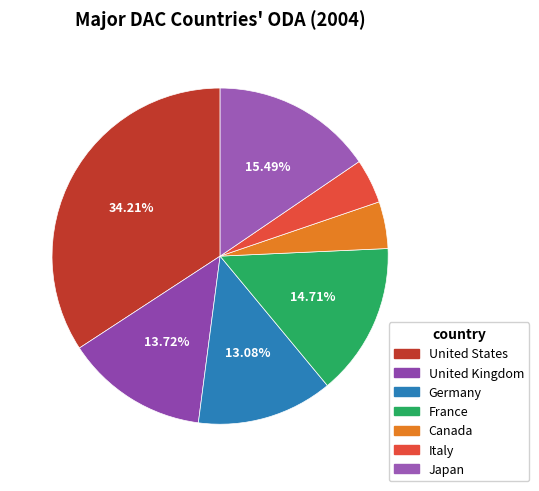

What percentage is the France slice, to the nearest percent?

15%